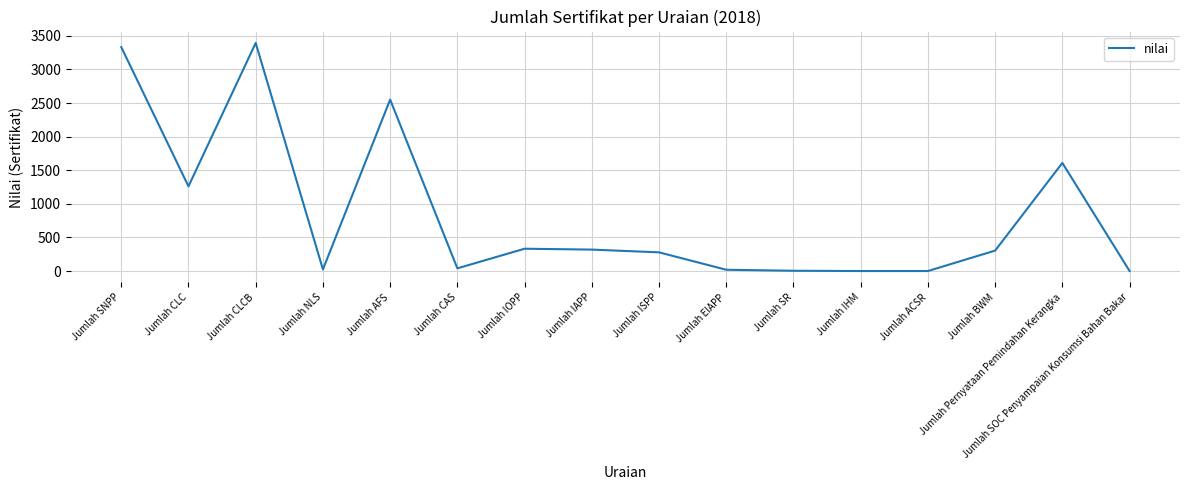

What position from the left is Jumlah NLS?

4